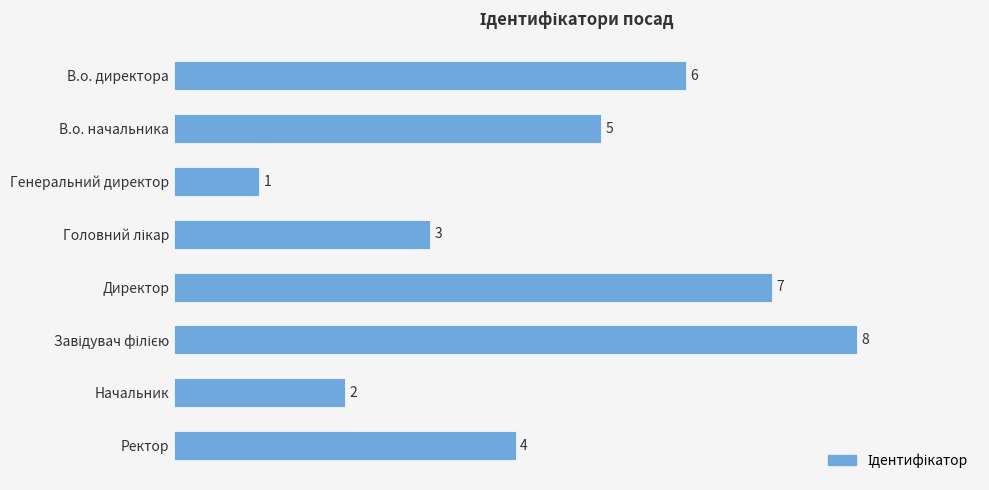

What is the difference between the maximum and minimum values?

7